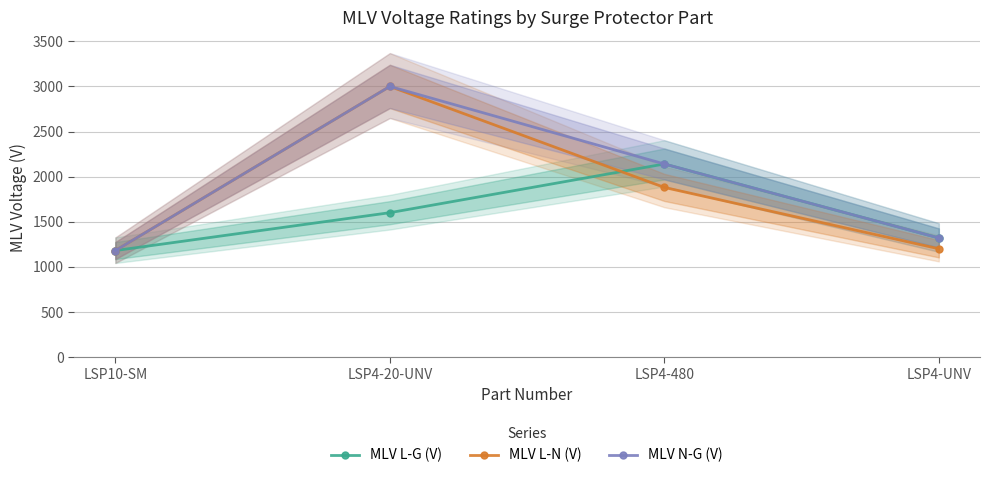

Reading left to right, extract all data points from this chart.

MLV L-G (V): 1180	1600	2140	1320
MLV L-N (V): 1180	3000	1880	1200
MLV N-G (V): 1180	3000	2140	1320